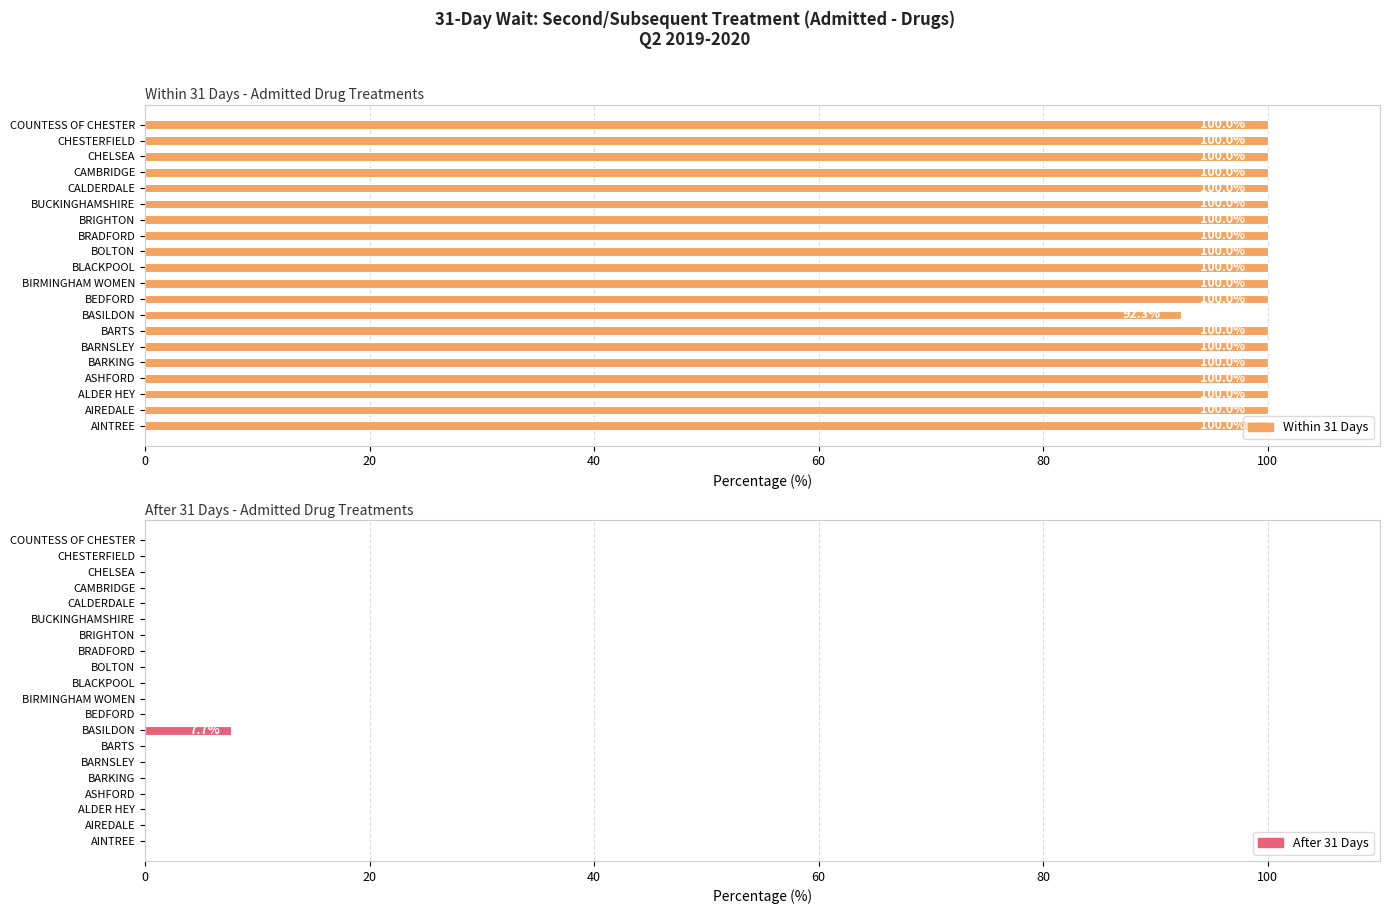

True or false: Within 31 Days has a value of 100.0 at BARNSLEY.

True